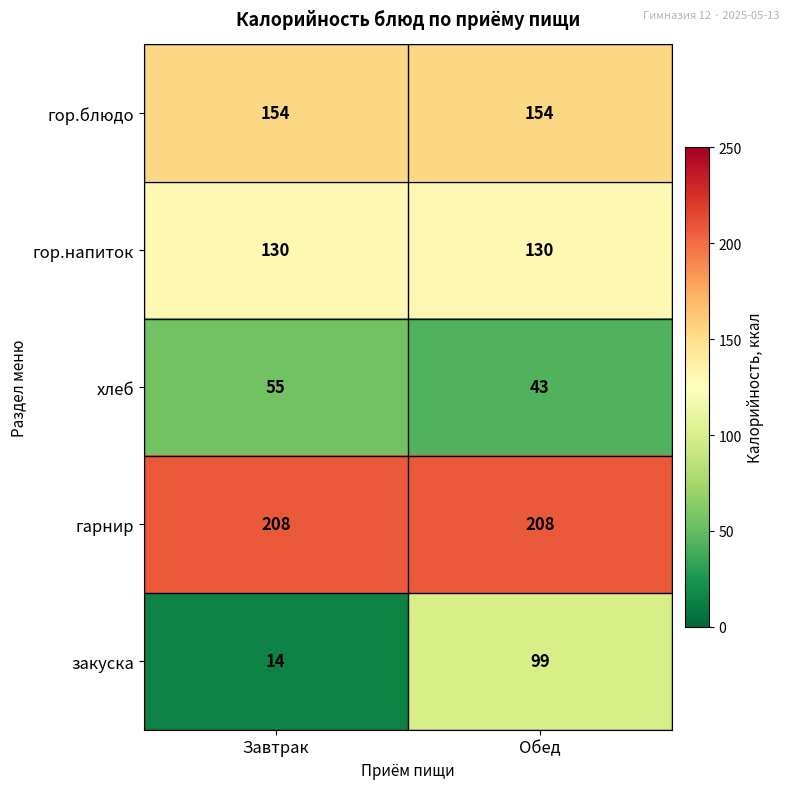

Is it true that гор.блюдо equals 154 at Обед?

True